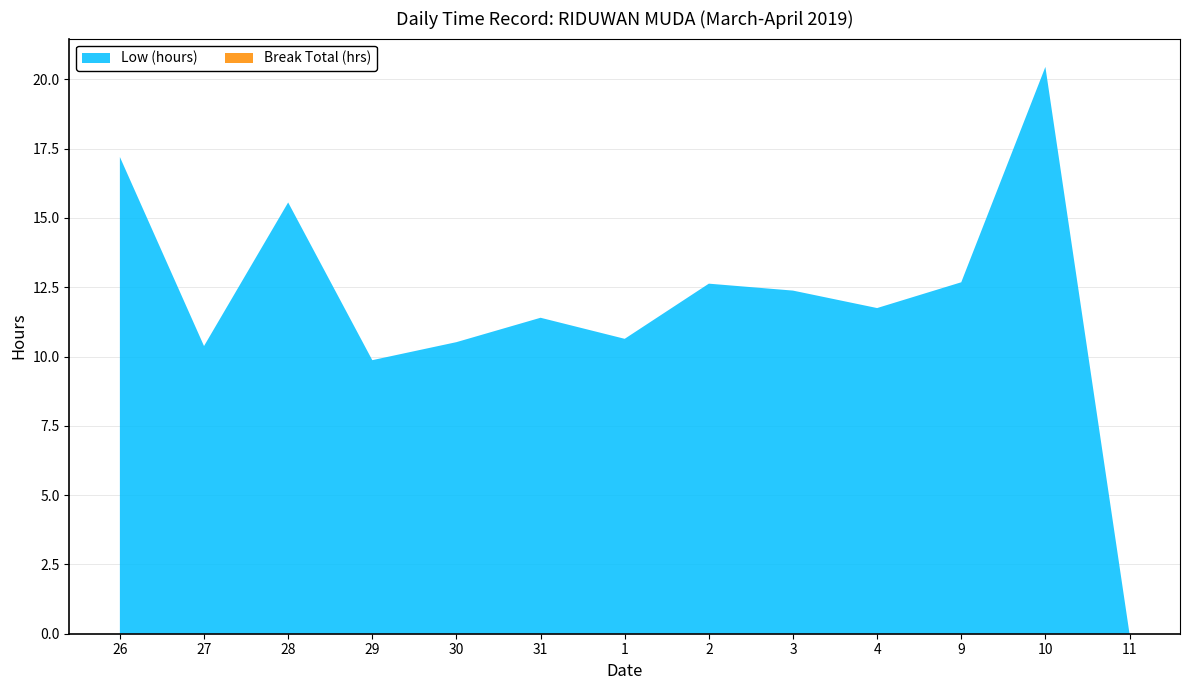

Reading left to right, transcribe all the data shown in this chart.

Low (hours): 17.2	10.4	15.6	9.9	10.5	11.4	10.6	12.6	12.4	11.8	12.7	20.4	0.0
Break Total (hrs): 0.0	0.0	0.0	0.0	0.0	0.0	0.0	0.0	0.0	0.0	0.0	0.0	0.0